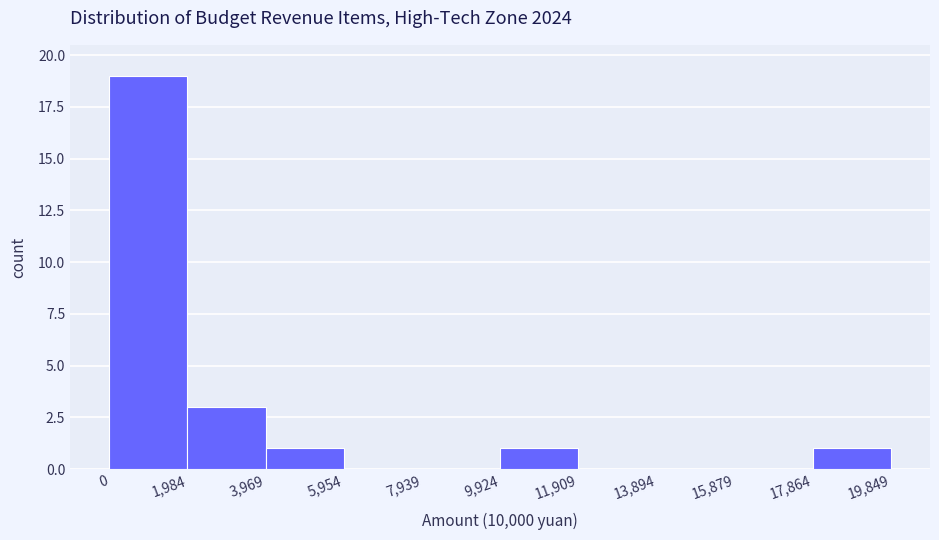

How tall is the bar that spans 17,864 to 19,849 on the x-axis? The values are not printed on the chart, so give them approximately, as read against the axis.

1